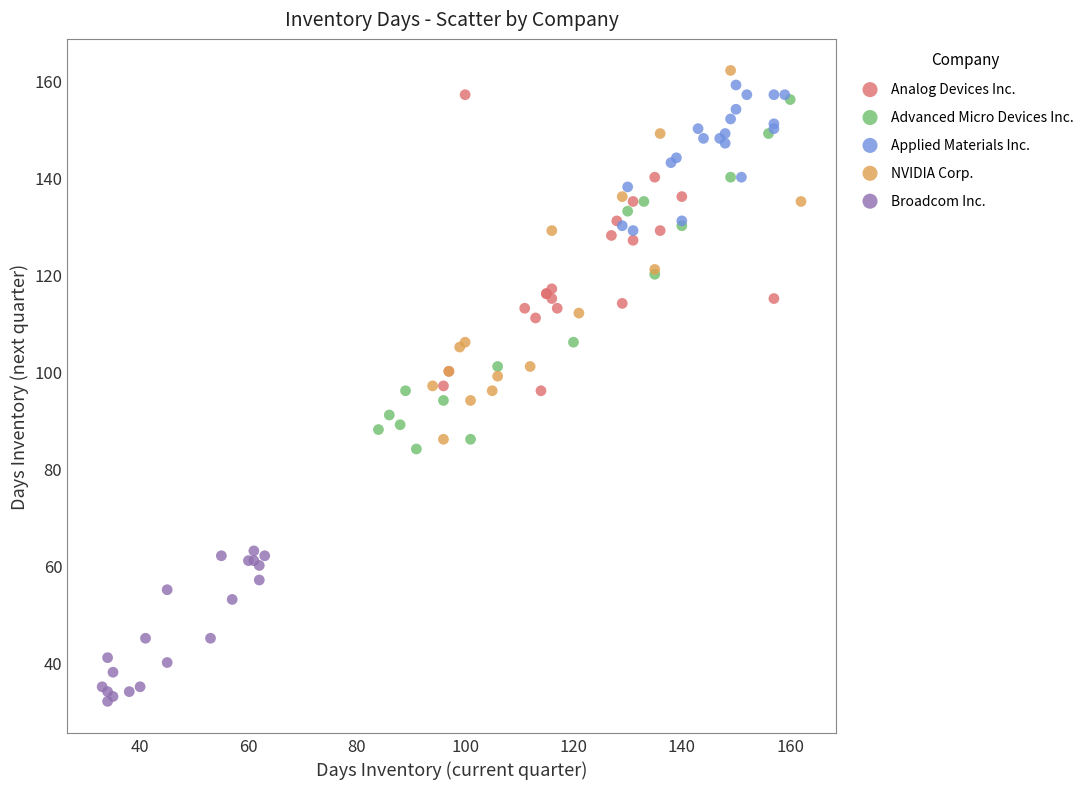

Which series reaches the maximum Y coordinate?

NVIDIA Corp.